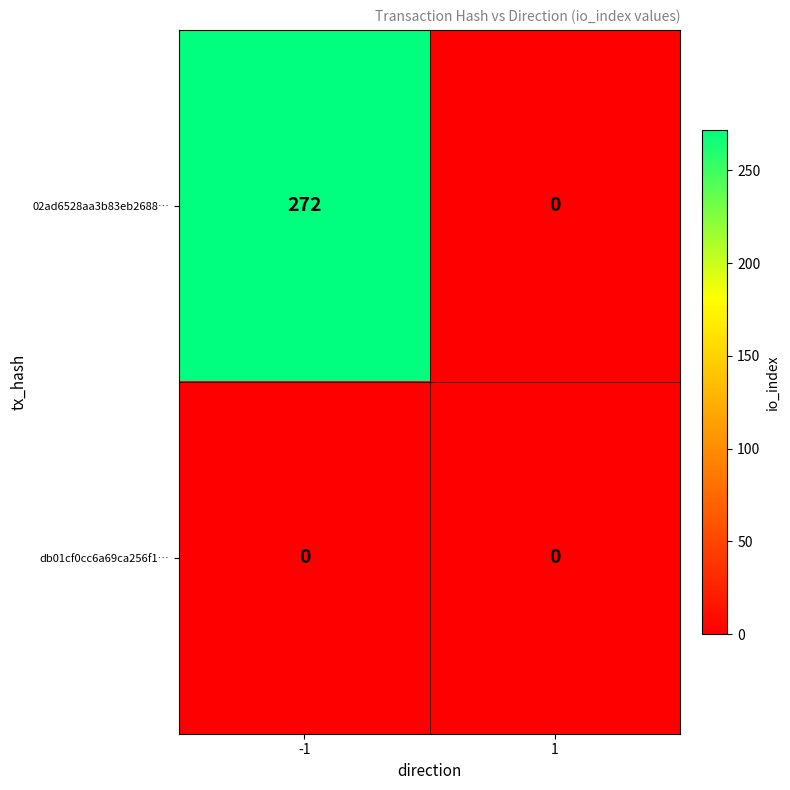

True or false: 02ad6528aa3b83eb2688… has a value of 185 at -1.

False